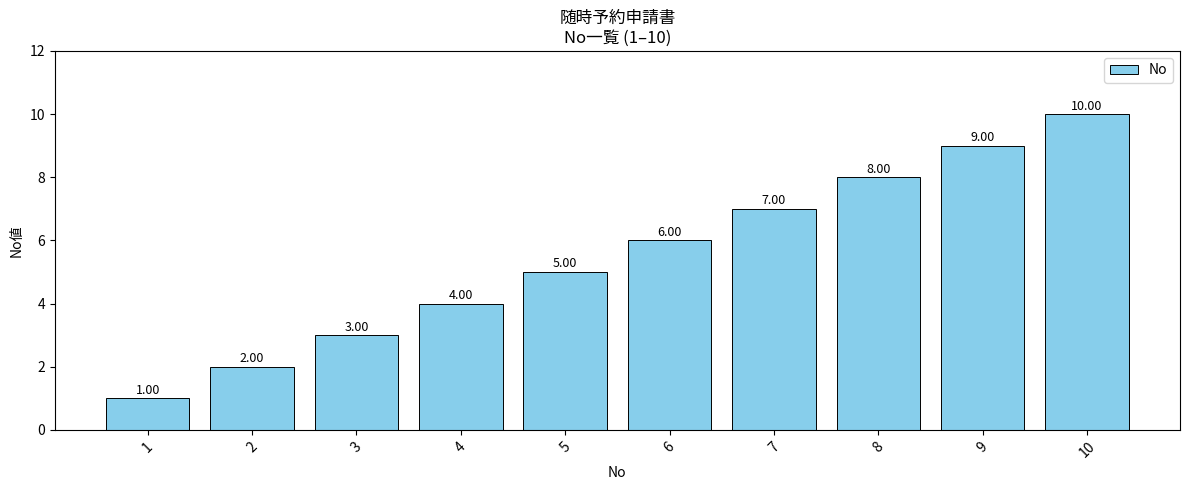

List the labels in order of value, smallest first.

1, 2, 3, 4, 5, 6, 7, 8, 9, 10